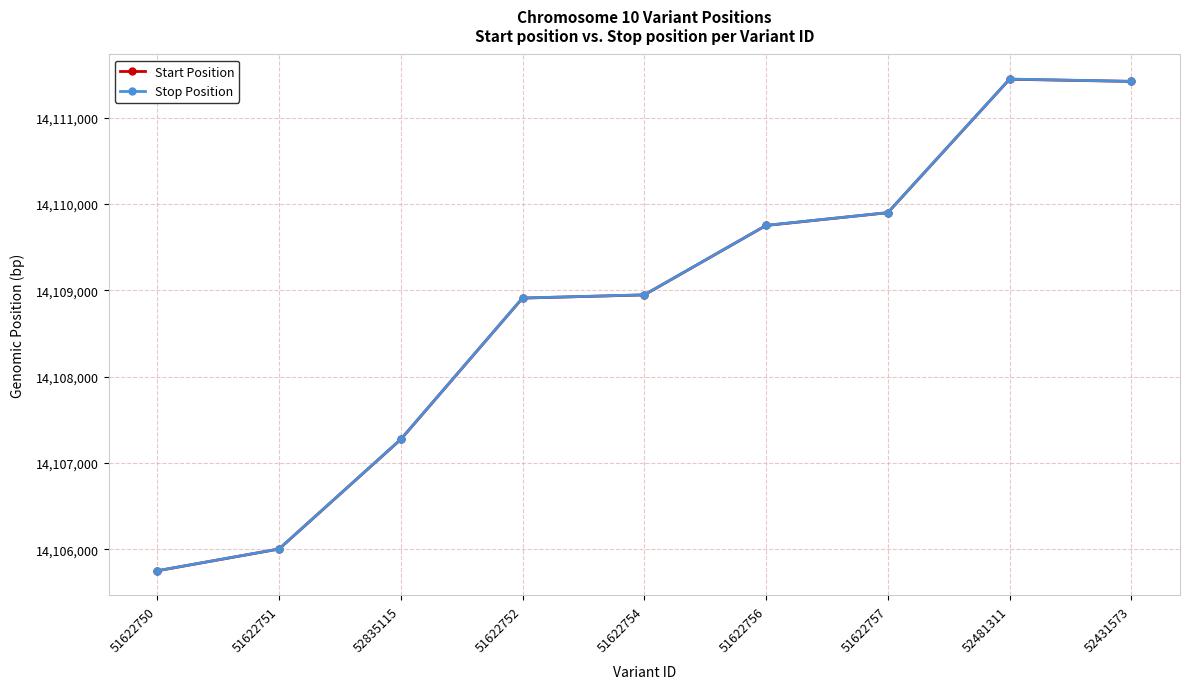

How many data points in Start Position are less than 14108947?

4